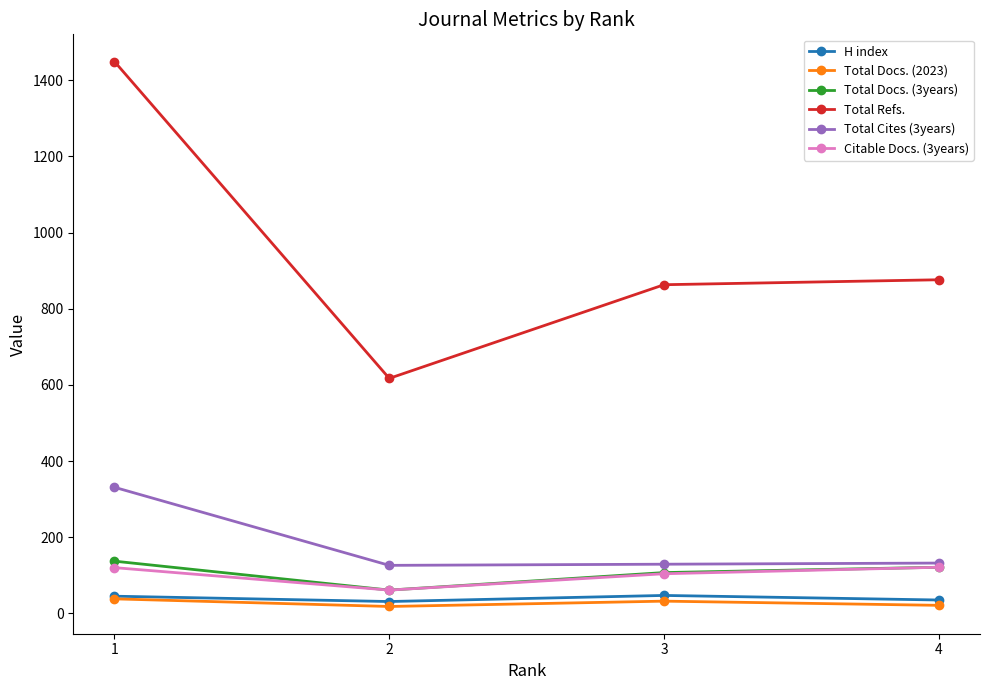

In Total Refs., how many points are lower than both neighbors (excluding endpoints)?

1